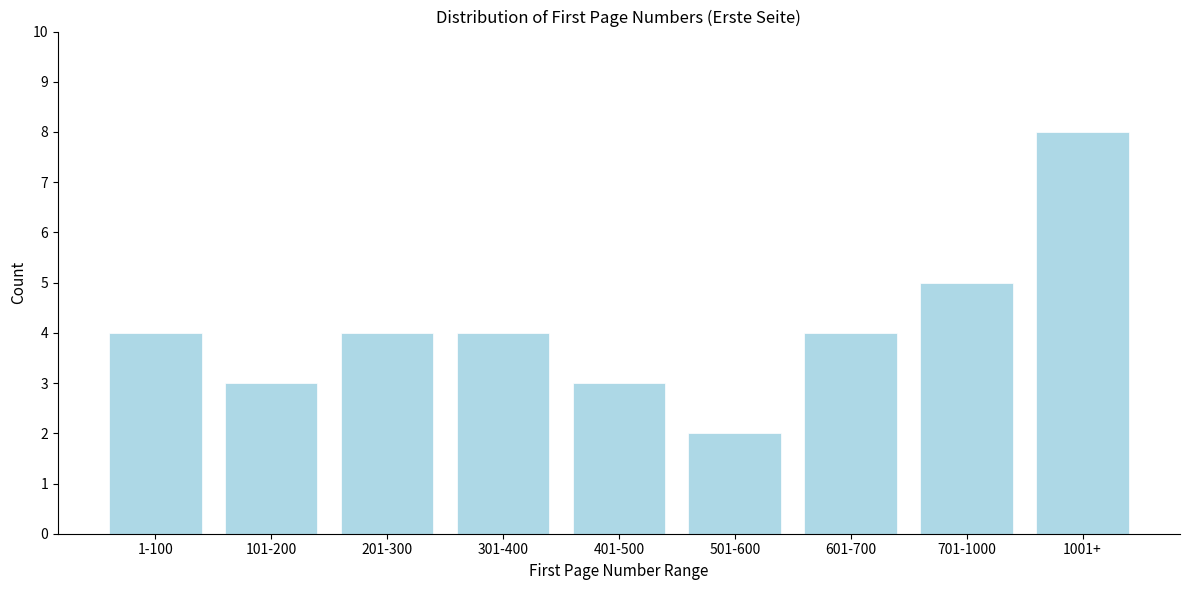

Reading right to left, what are all the values shown in this chart?

8	5	4	2	3	4	4	3	4